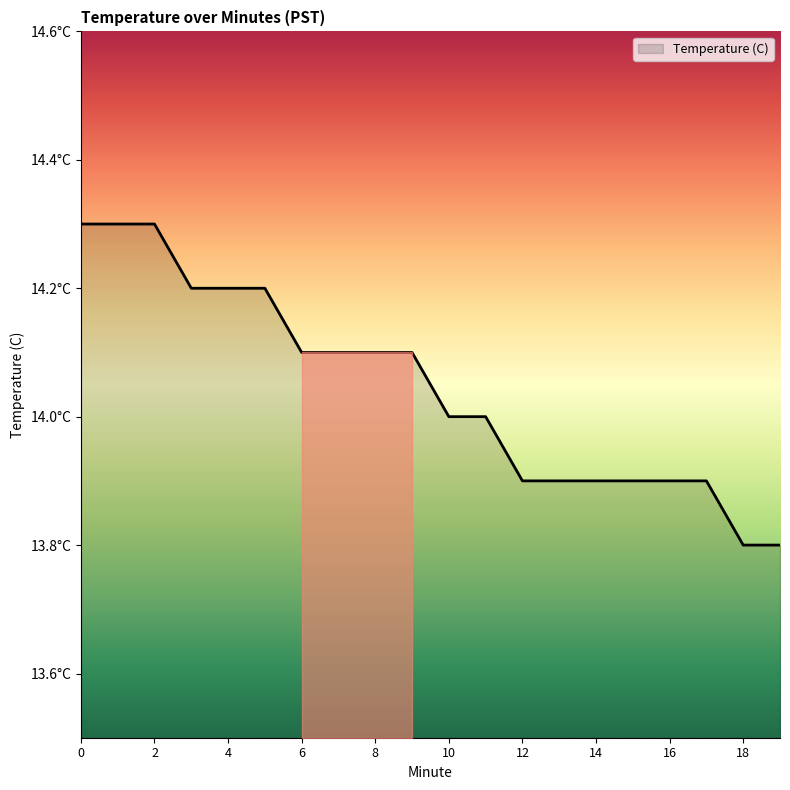

List the labels in order of value, largest first.

0, 1, 2, 3, 4, 5, 6, 7, 8, 9, 10, 11, 12, 13, 14, 15, 16, 17, 18, 19